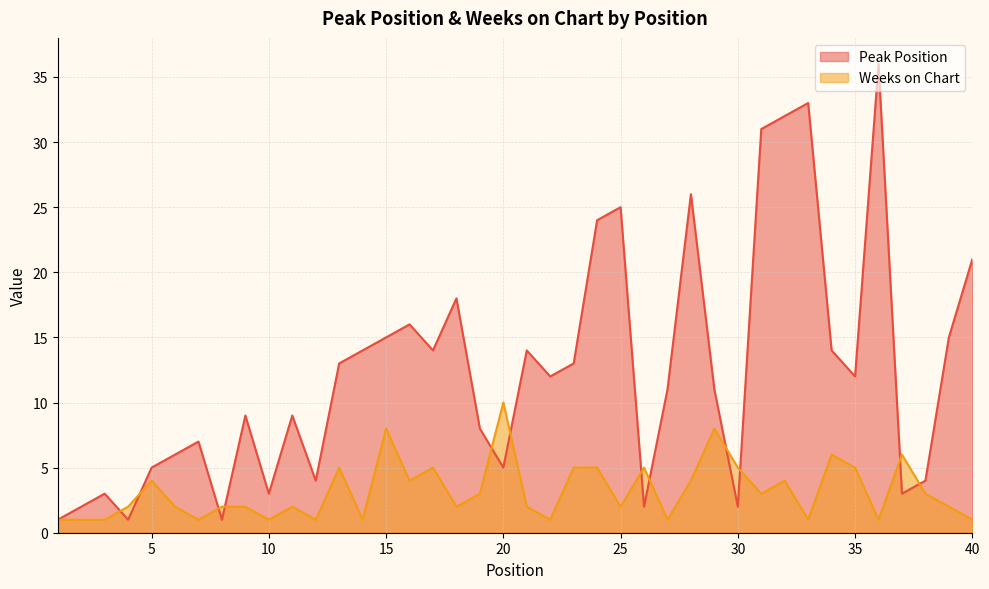

How many times do Weeks on Chart and Peak Position cross each other?

12